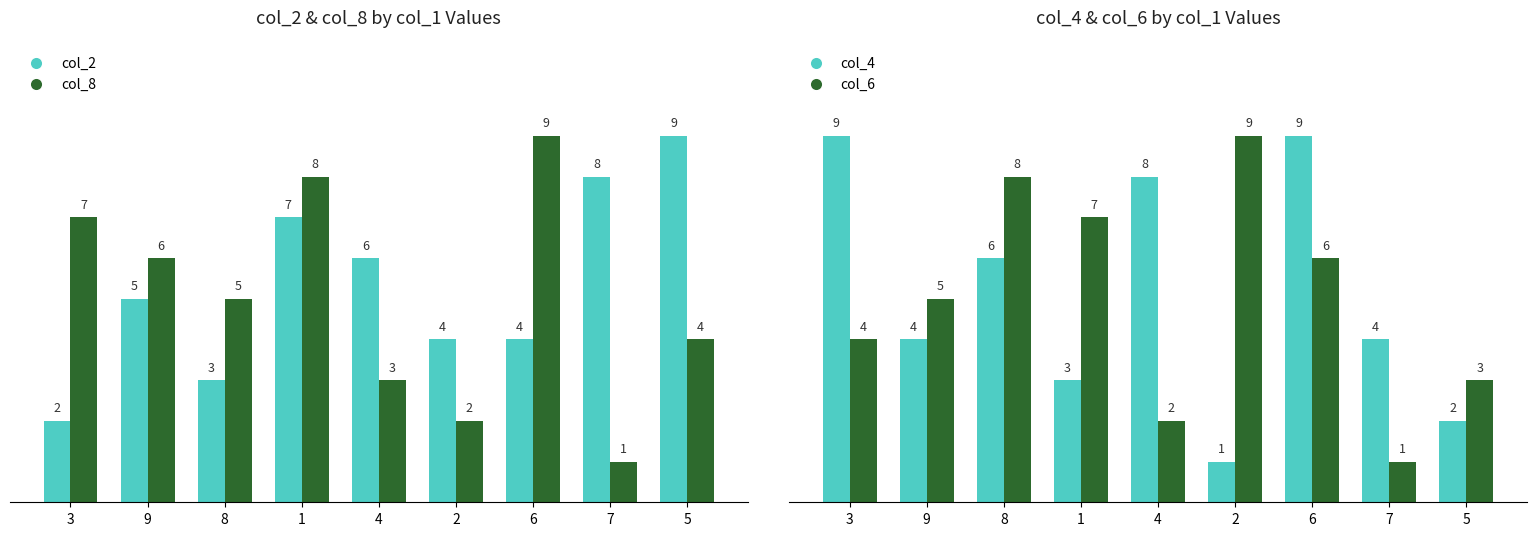

List the series in order of their peak value, highest first.

col_2, col_8, col_4, col_6